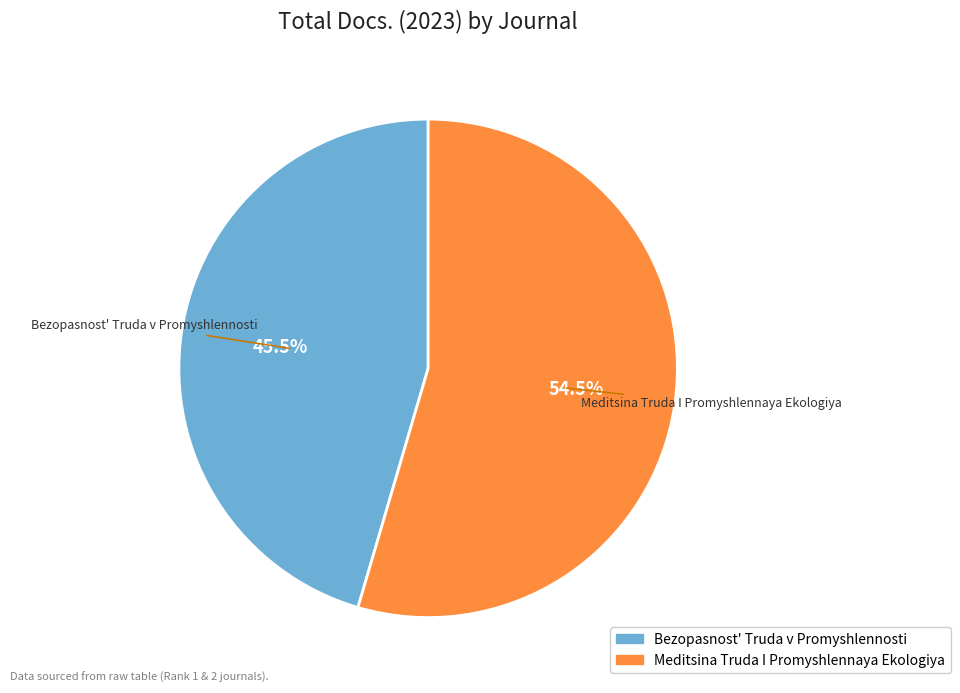

What percentage do Meditsina Truda I Promyshlennaya Ekologiya and Bezopasnost' Truda v Promyshlennosti together represent?

100.0%